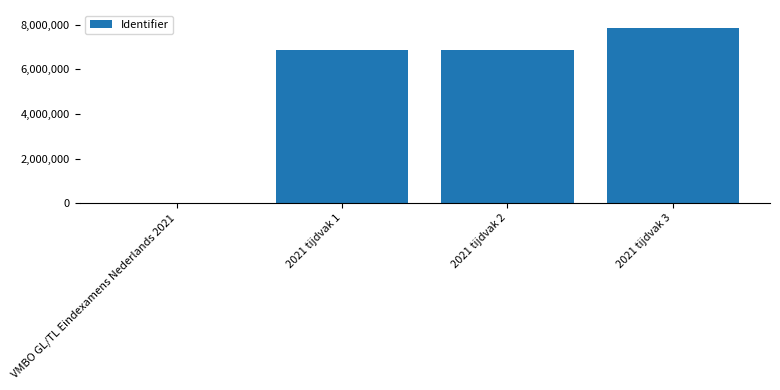

Which category has the highest value across all series?

2021 tijdvak 3